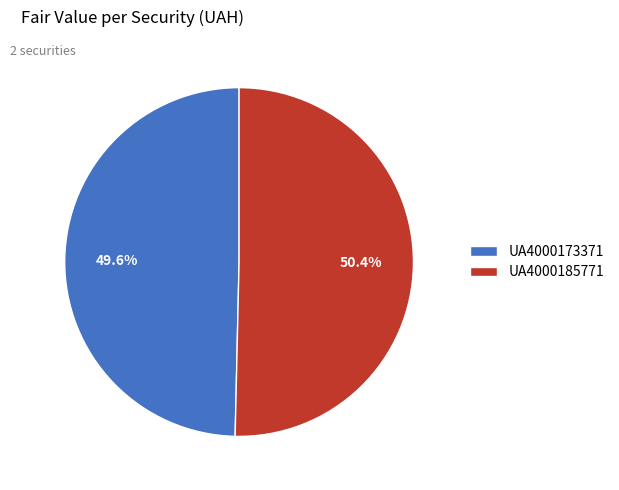

Which category has the smallest portion of the pie?

UA4000173371